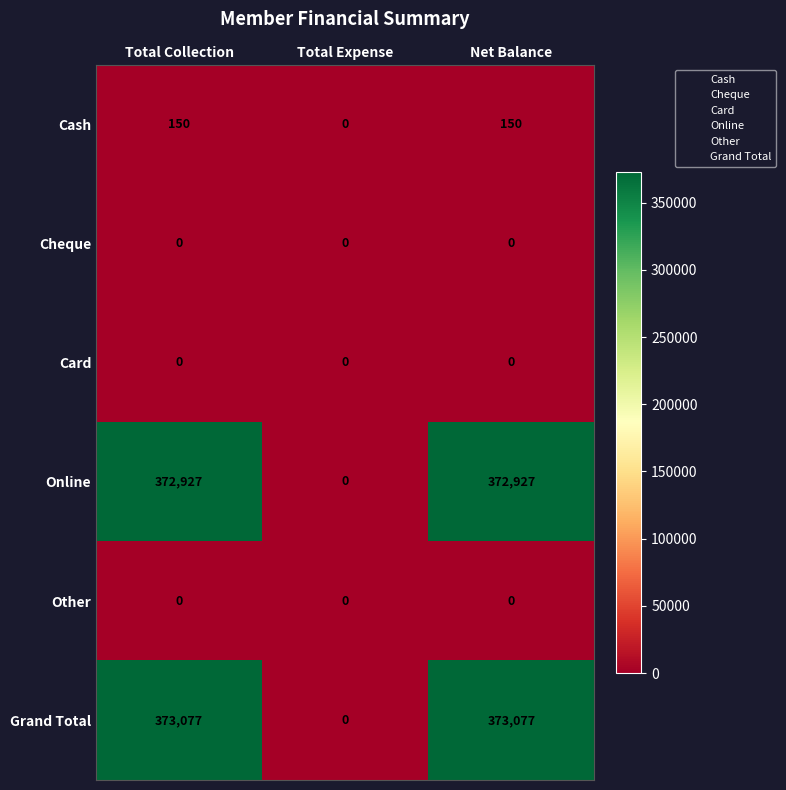

Is the value of Online at Net Balance greater than the value of Card at Total Collection?

Yes